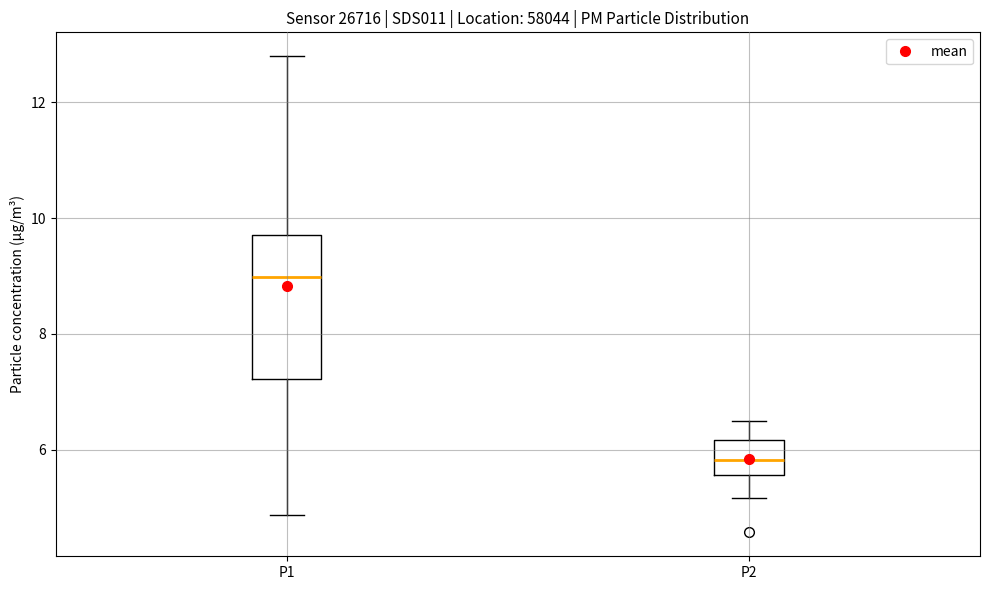

Which box is the tallest, from its lower edge to its upper edge?

P1